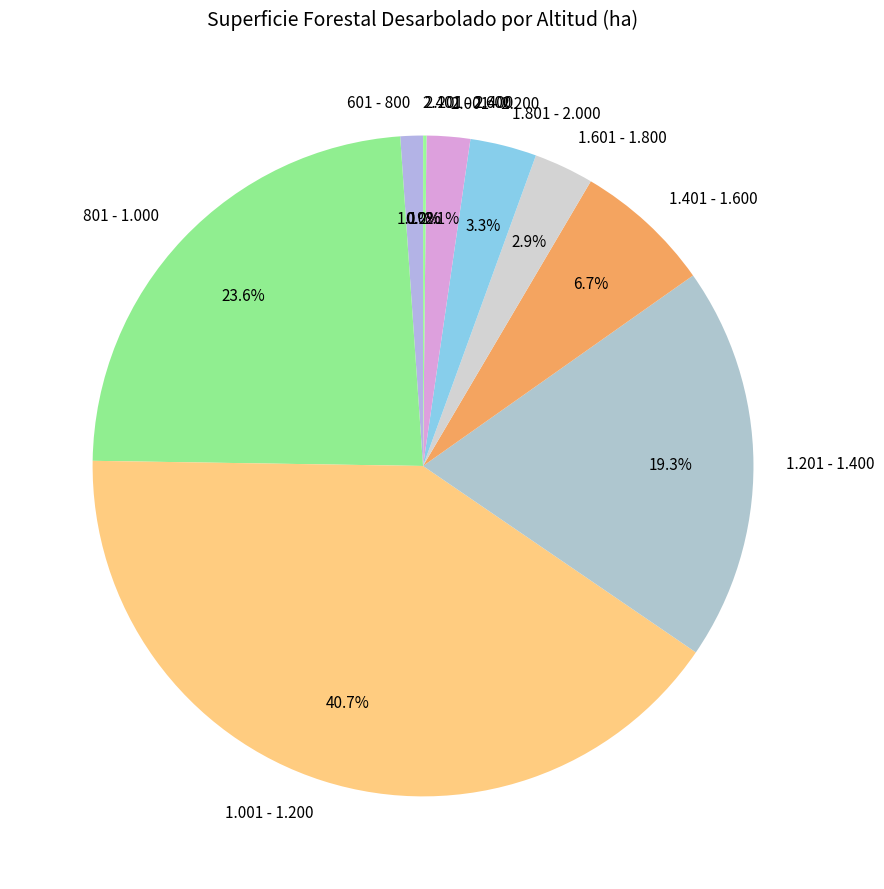

Is 2.001 - 2.200 the majority of the pie?

No